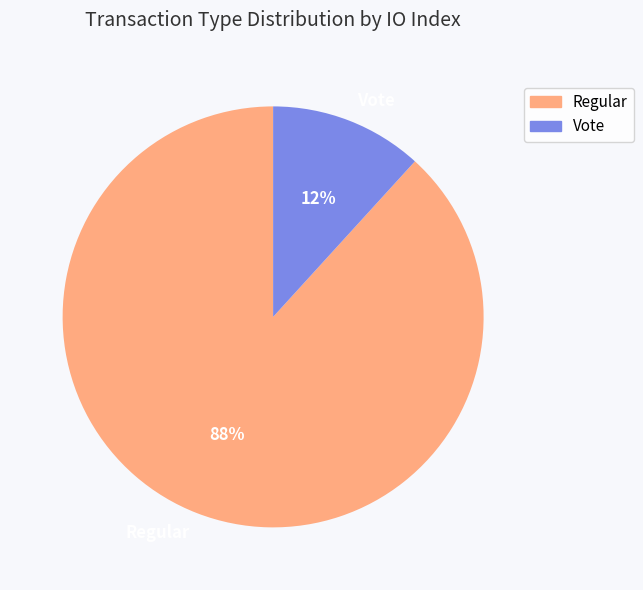

Between Regular and Vote, which is larger?

Regular